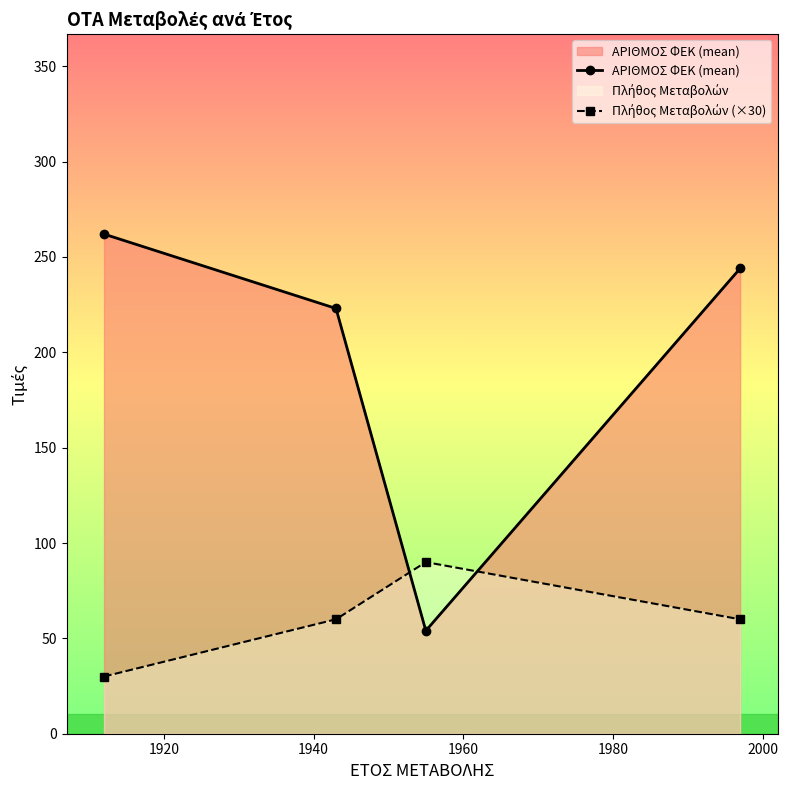

What is the lowest value of the ΑΡΙΘΜΟΣ ΦΕΚ (mean) series?

54